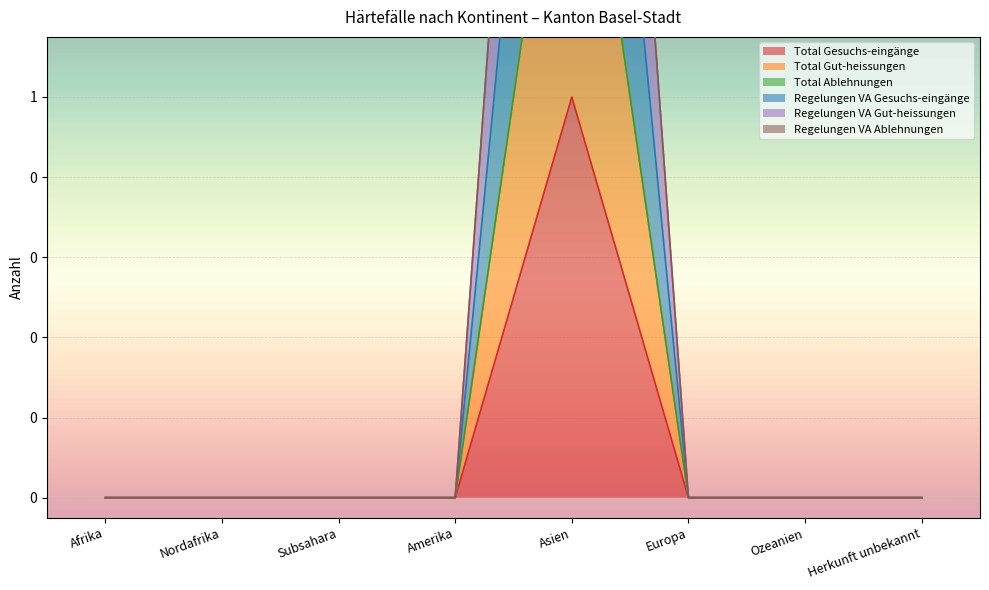

Which series has the largest total across all categories?

Regelungen VA Gut-heissungen